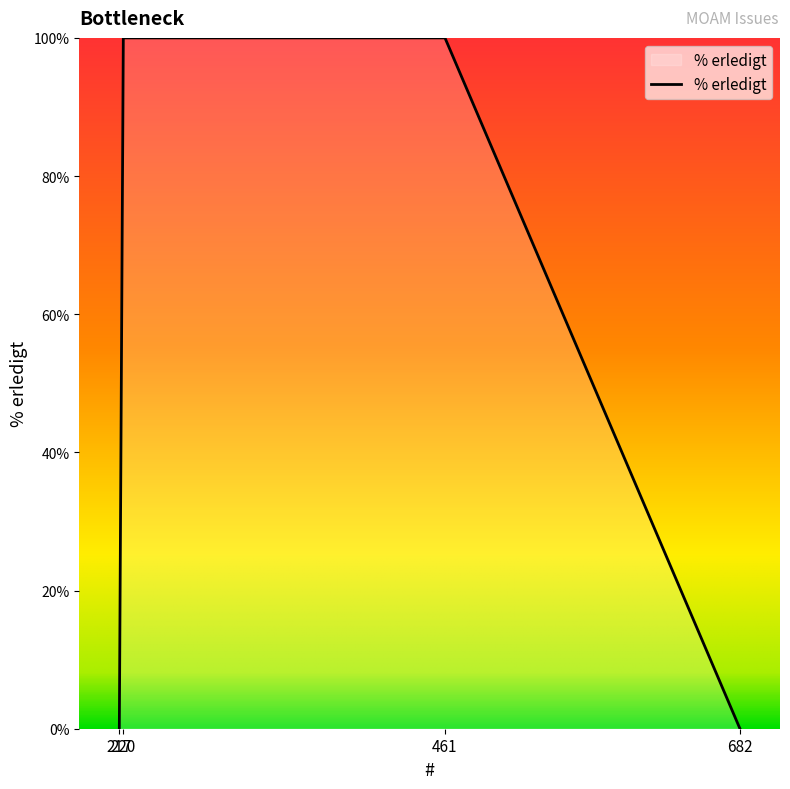

How many categories are shown in the chart?

4